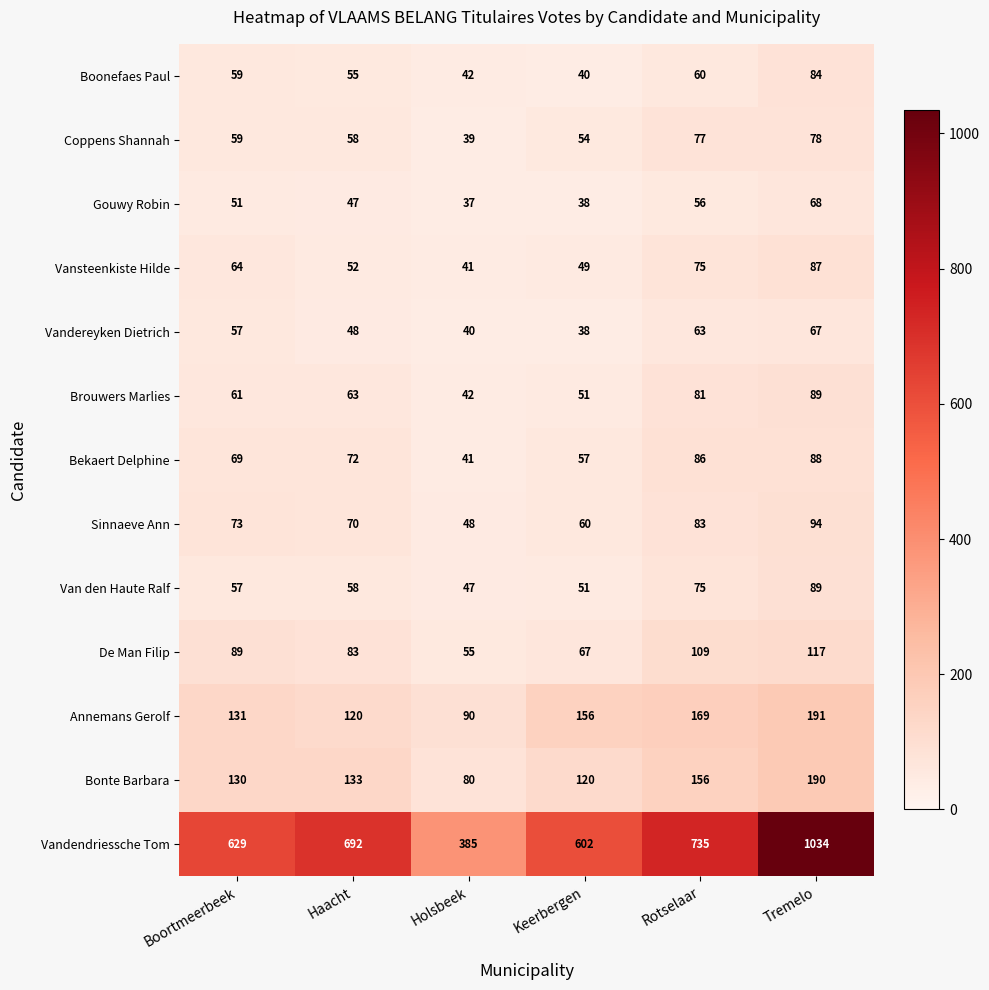

Which series changed the most between Haacht and Rotselaar?

Annemans Gerolf